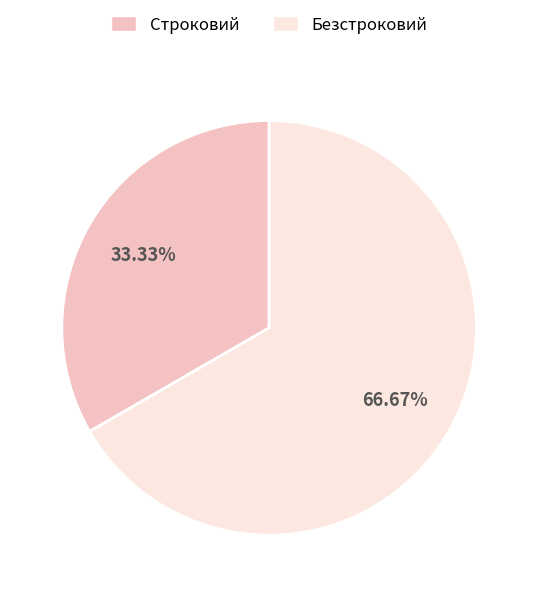

Does Строковий account for over 50% of the chart?

No